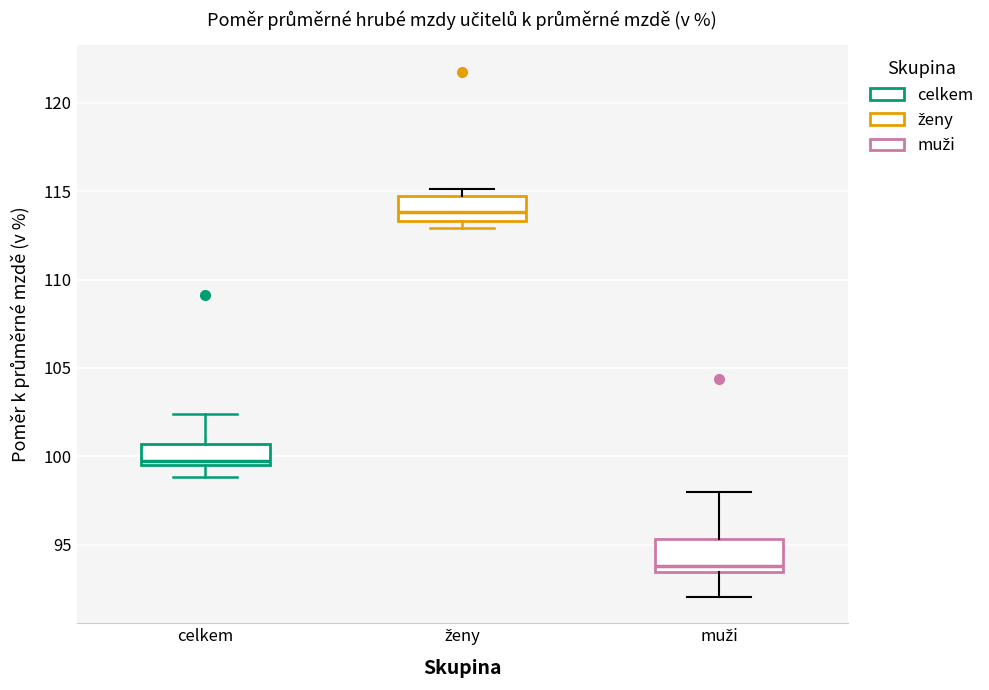

Where does the lower whisker of the box for celkem end on the y-axis? The values are not printed on the chart, so give them approximately, as read against the axis.

99.0